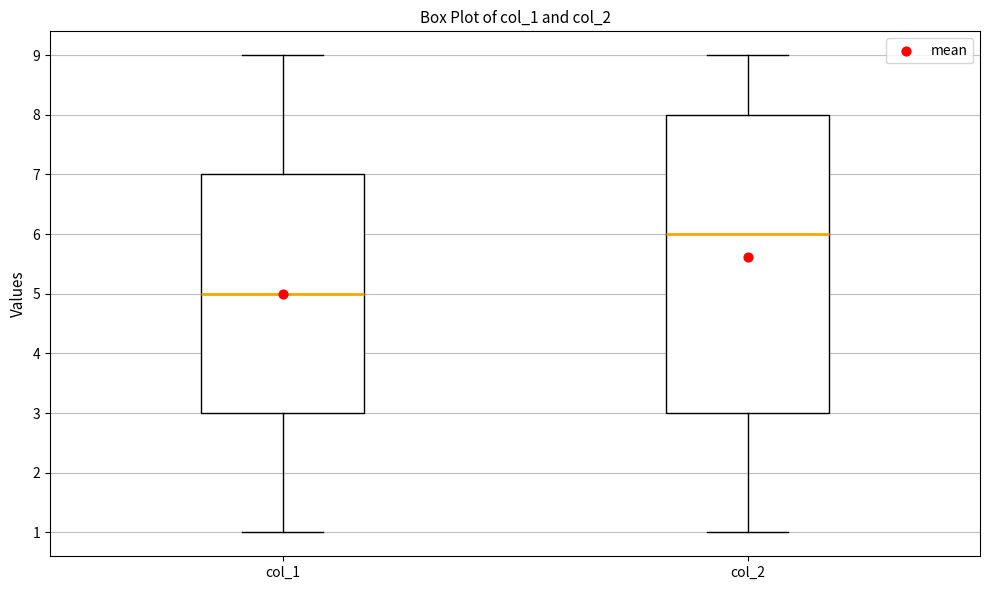

Where is the lower edge of the box for col_2 on the y-axis? The values are not printed on the chart, so give them approximately, as read against the axis.

3